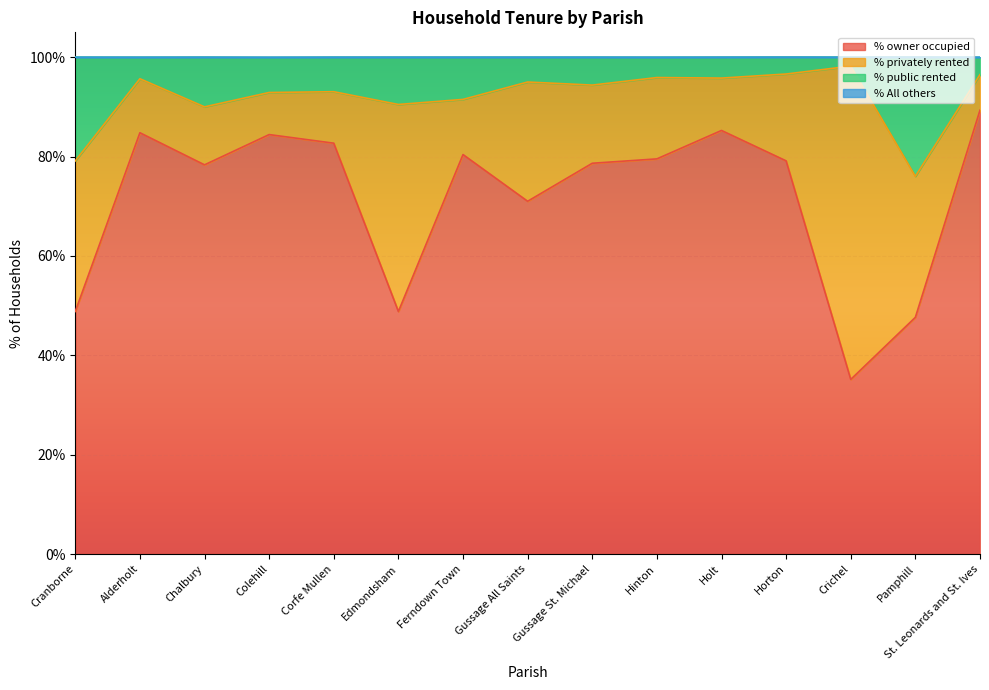

True or false: % owner occupied and % public rented intersect in this chart.

False